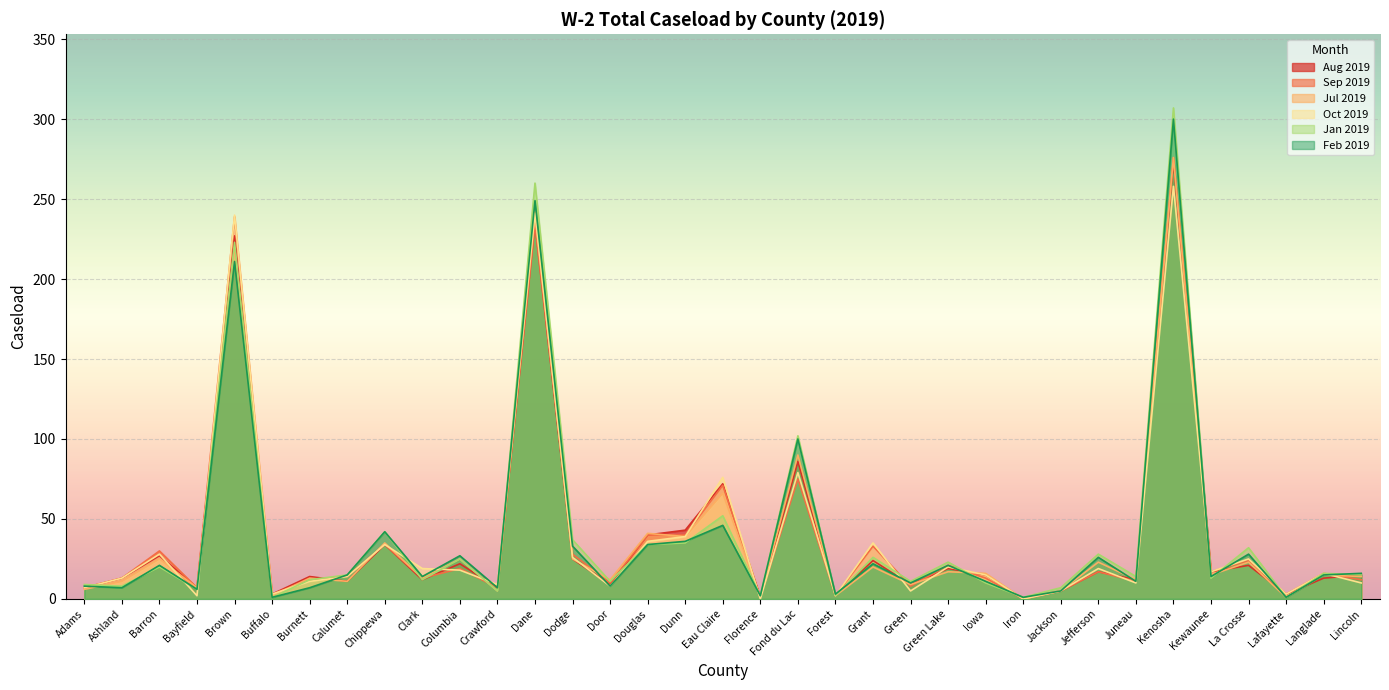

What are all the series names shown in the legend?

Aug 2019, Sep 2019, Jul 2019, Oct 2019, Jan 2019, Feb 2019